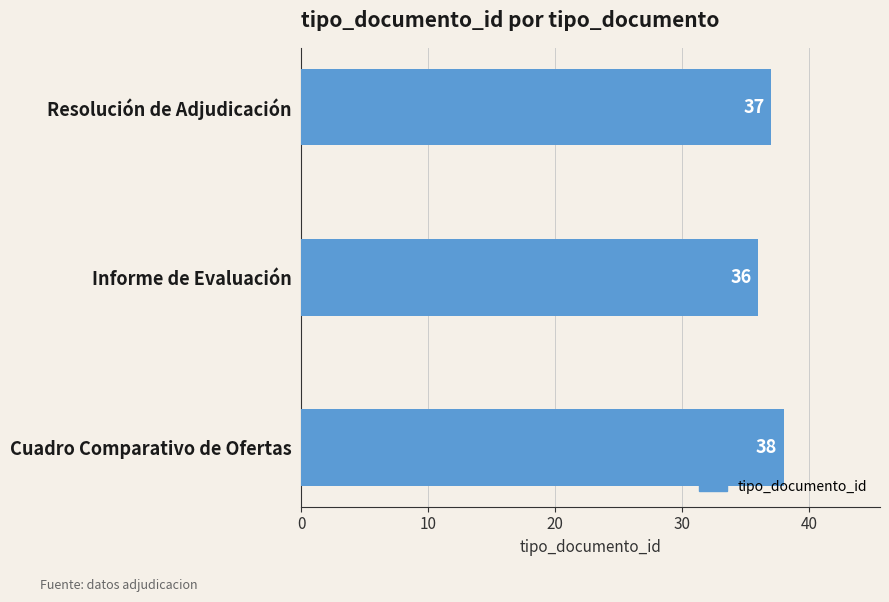

How many values are below 37?

1